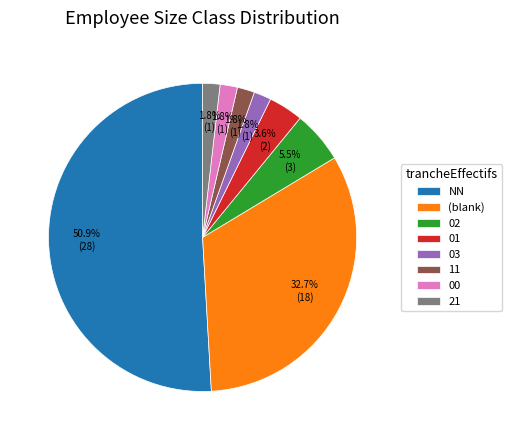

Is there any slice that represents more than half of the pie?

Yes